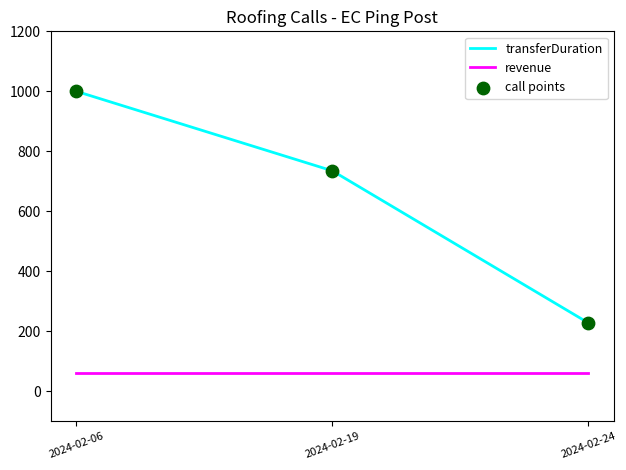

Which series has the widest spread of values?

transferDuration